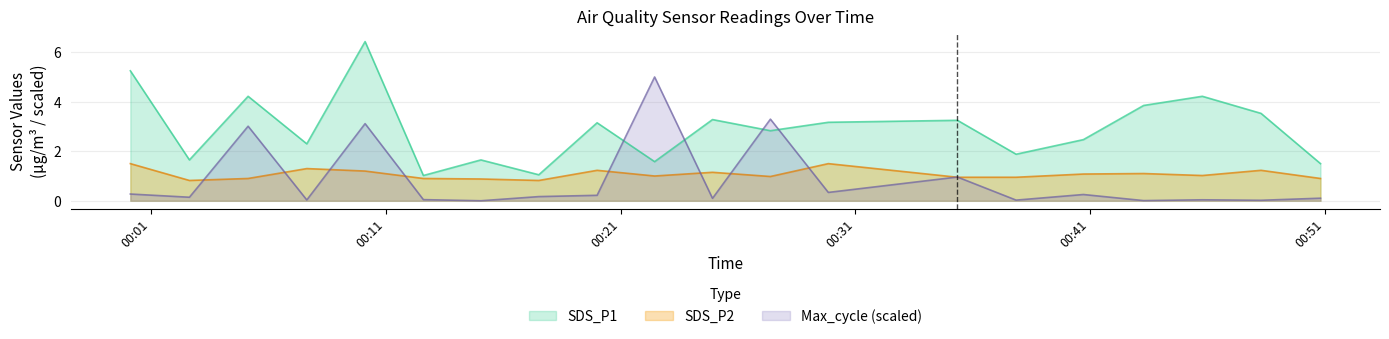

Reading right to left, list all the values displayed in this chart.

SDS_P1: 1.5	3.5	4.2	3.9	2.5	1.9	3.2	3.2	2.8	3.3	1.6	3.1	1.1	1.6	1.0	6.4	2.3	4.2	1.6	5.2
SDS_P2: 0.9	1.2	1.0	1.1	1.1	0.9	0.9	1.5	1.0	1.1	1.0	1.2	0.8	0.9	0.9	1.2	1.3	0.9	0.8	1.5
Max_cycle_scaled: 0.1	0.0	0.0	0.0	0.3	0.0	1.0	0.3	3.3	0.1	5.0	0.2	0.2	0.0	0.0	3.1	0.0	3.0	0.1	0.3